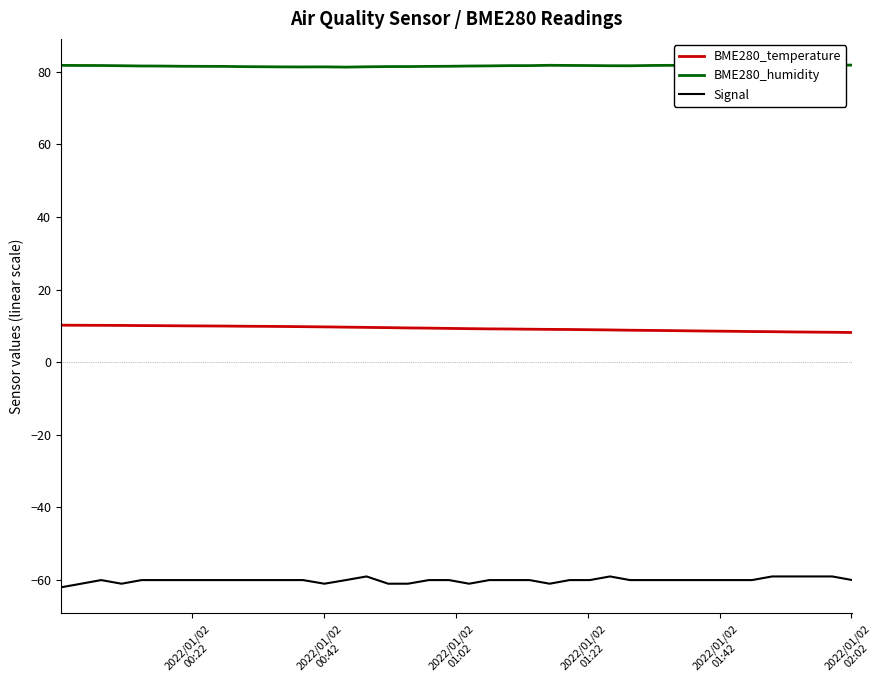

True or false: BME280_temperature and Signal cross at least once.

False